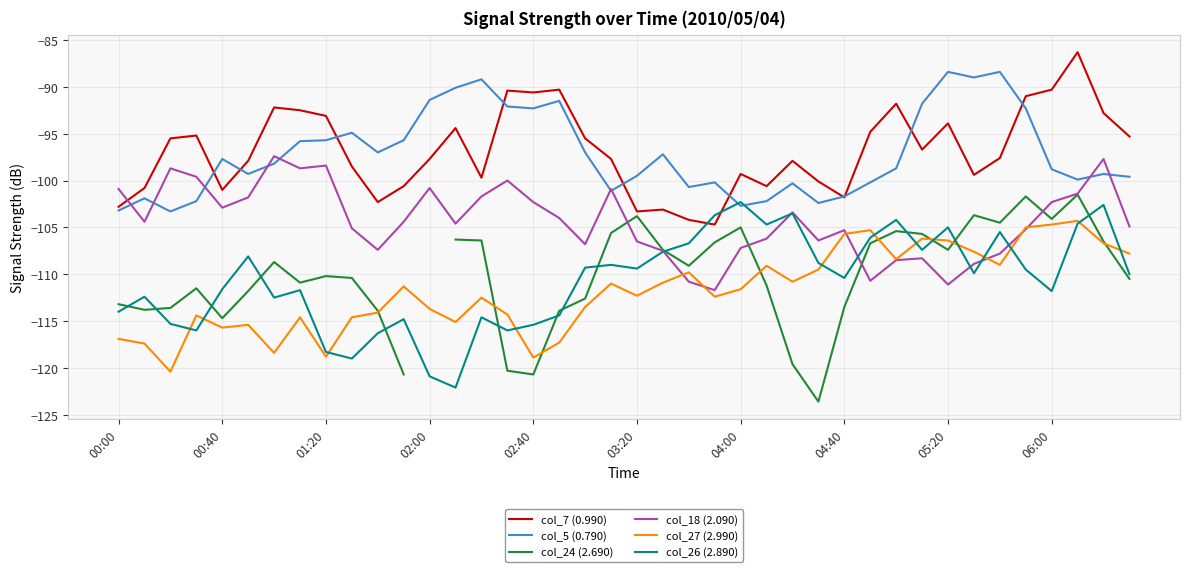

True or false: col_27 (2.990) and col_7 (0.990) intersect in this chart.

False